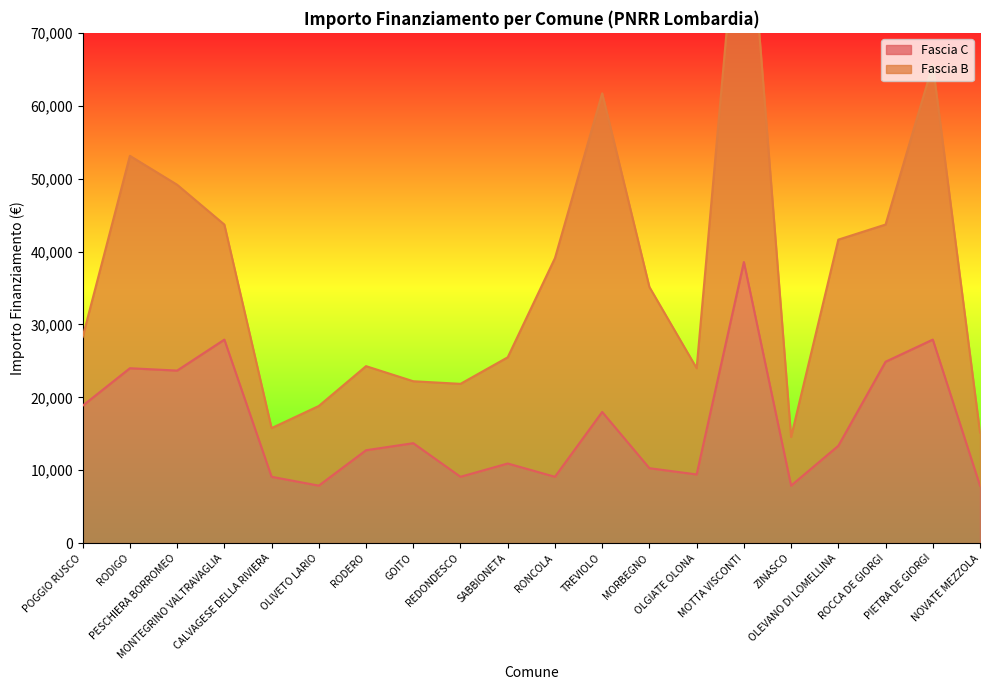

How many points are lower than both their immediate neighbors (excluding endpoints)?

6